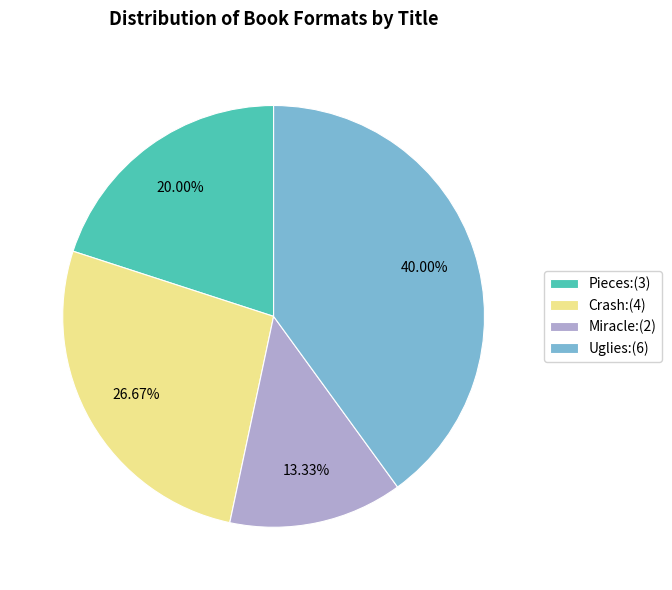

Count the number of slices in the pie.

4